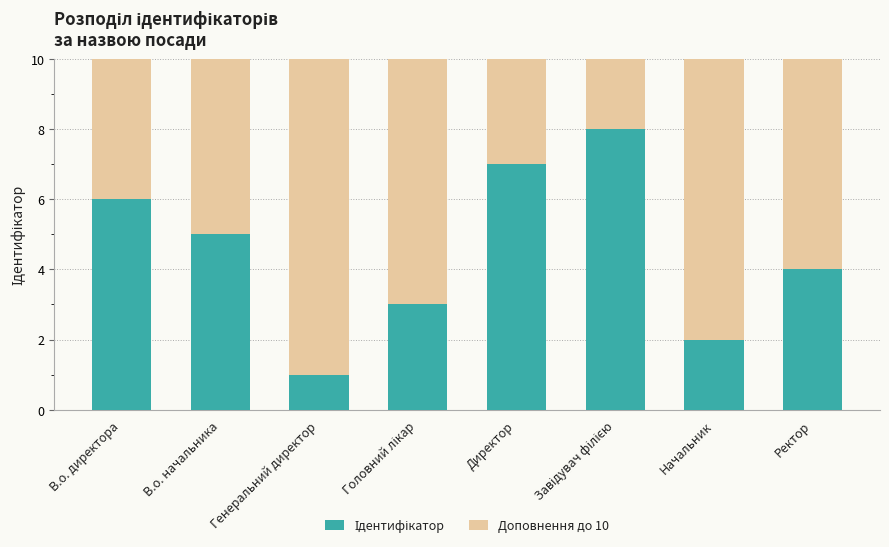

Does the chart contain stacked bars?

Yes